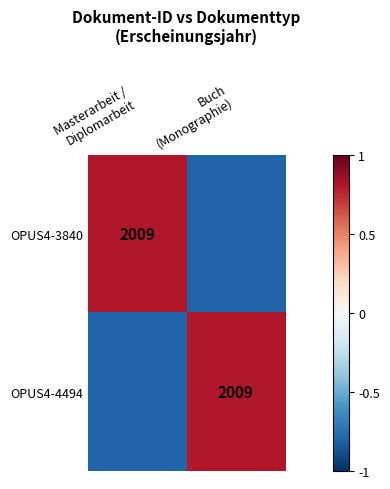

Which category has the lowest value across all series?

Buch
(Monographie)